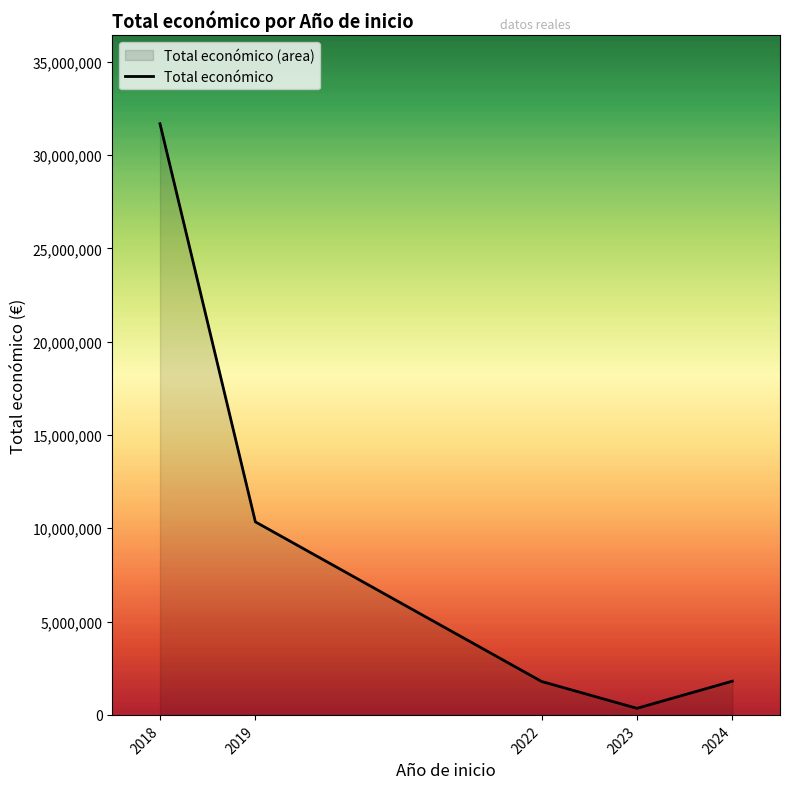

True or false: there are more than 1 points higher than both neighbors.

False